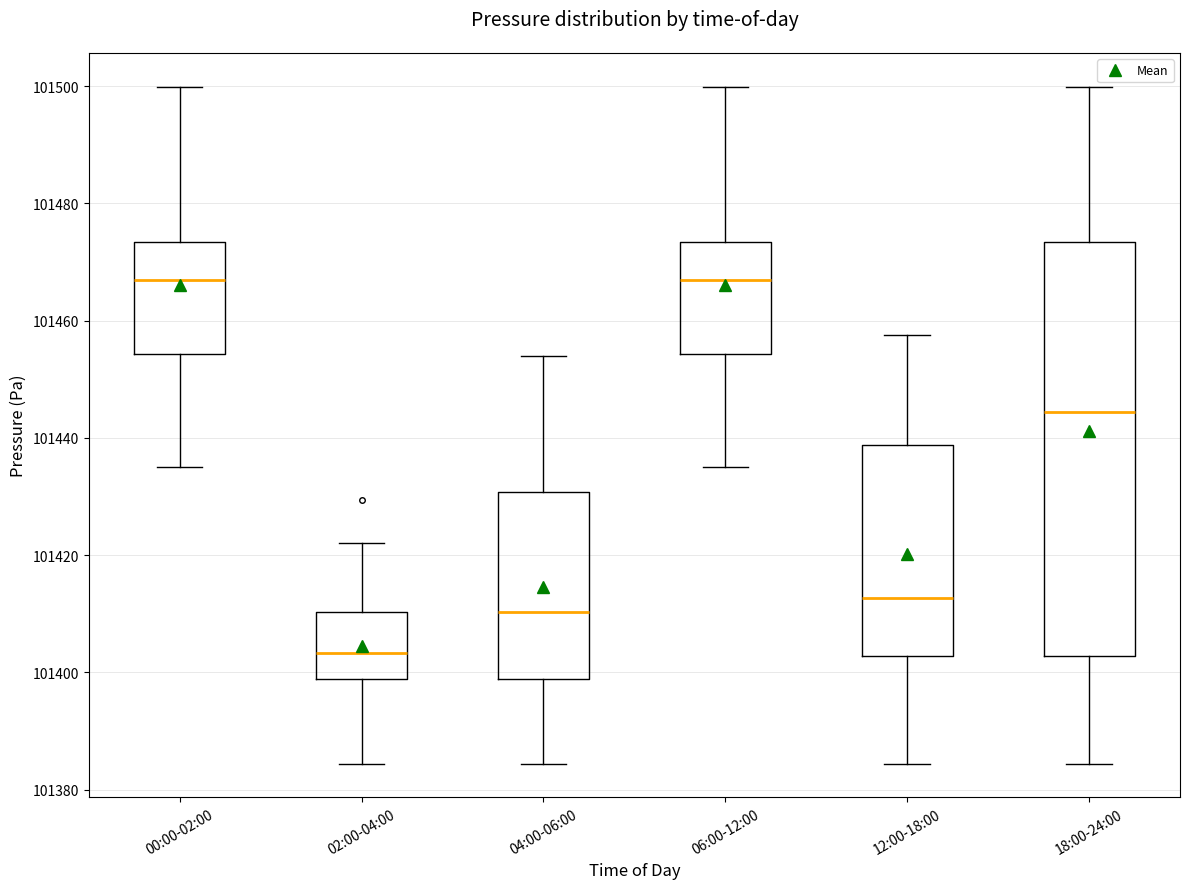

Reading left to right, transcribe this box plot: for each box, give where its median line is, the range the box spans, and where its two whiskers end, as read against the y-axis. The values are not printed on the chart, so give them approximately, as read against the axis.

00:00-02:00: median 101466, box 101454 to 101474, whiskers 101434 to 101500
02:00-04:00: median 101404, box 101398 to 101410, whiskers 101384 to 101422
04:00-06:00: median 101410, box 101398 to 101430, whiskers 101384 to 101454
06:00-12:00: median 101466, box 101454 to 101474, whiskers 101434 to 101500
12:00-18:00: median 101412, box 101402 to 101438, whiskers 101384 to 101458
18:00-24:00: median 101444, box 101402 to 101474, whiskers 101384 to 101500